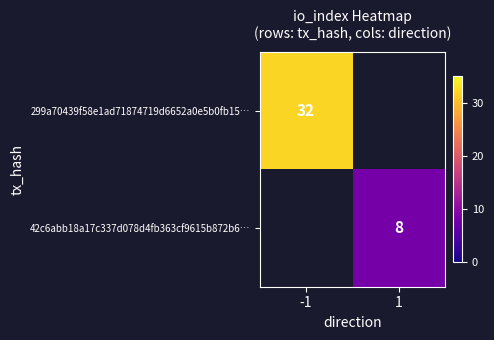

True or false: 42c6abb18a17c337d078d4fb363cf9615b872b6… has a value of 8 at 1.

True